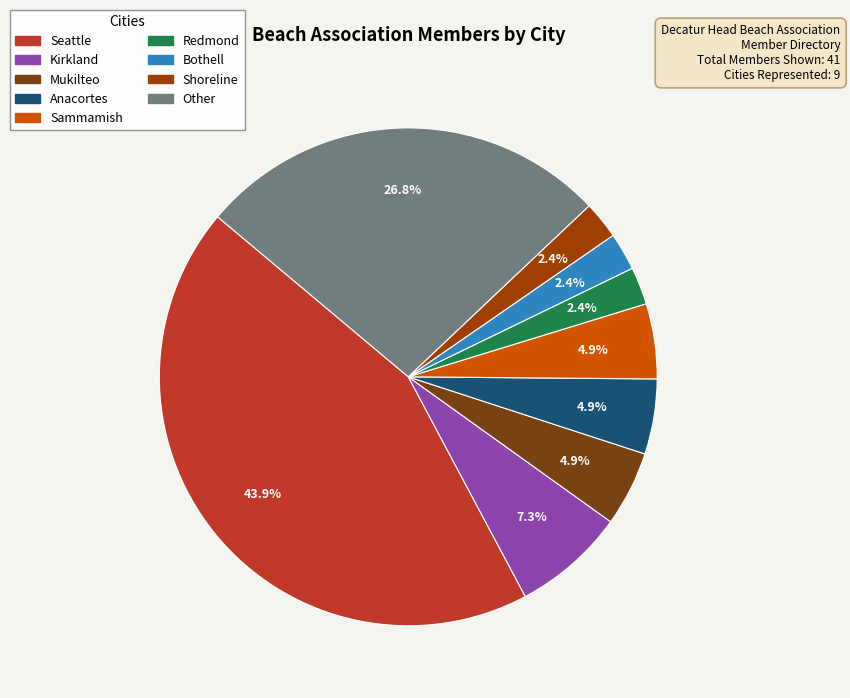

Is there a majority slice in this chart?

No